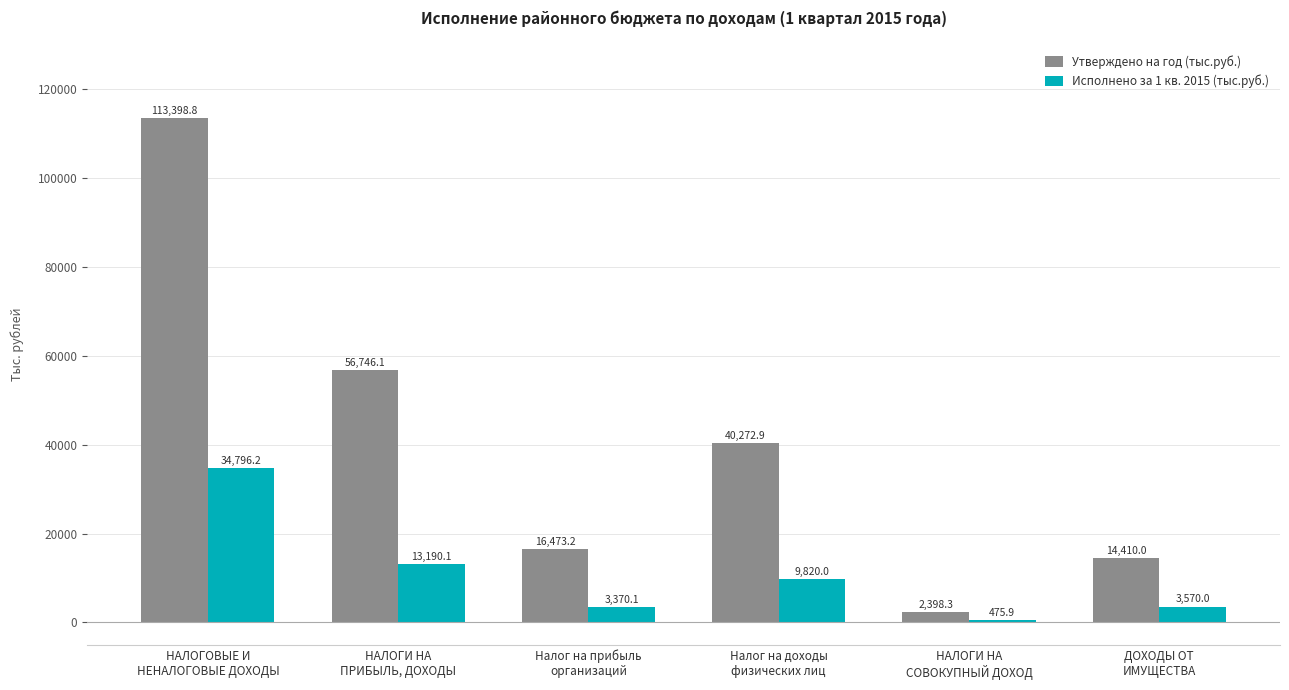

What value does the Утверждено на год (тыс.руб.) series have at Налог на доходы
физических лиц?

40272.9